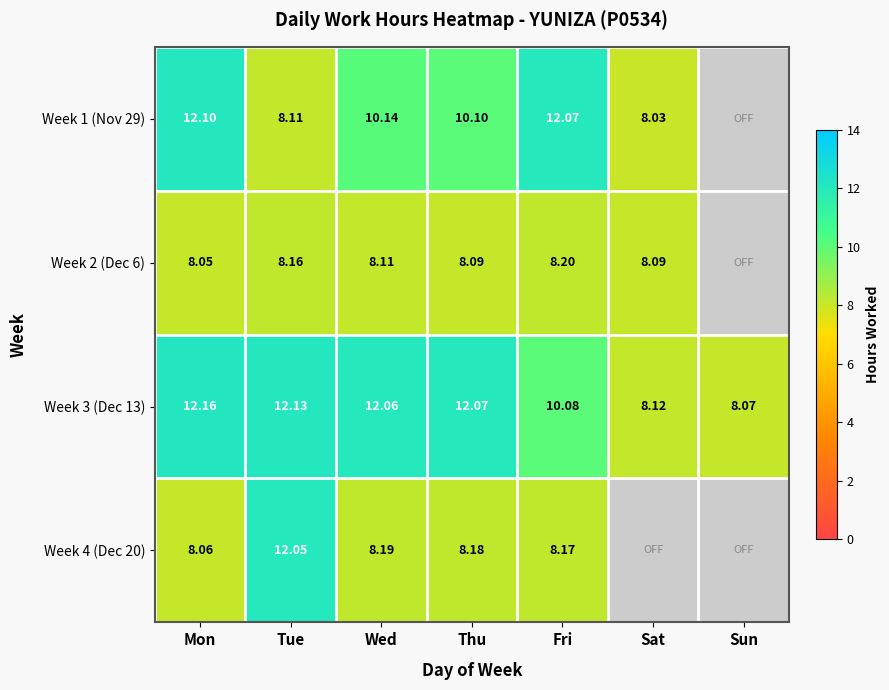

Count the number of categories in the chart.

7